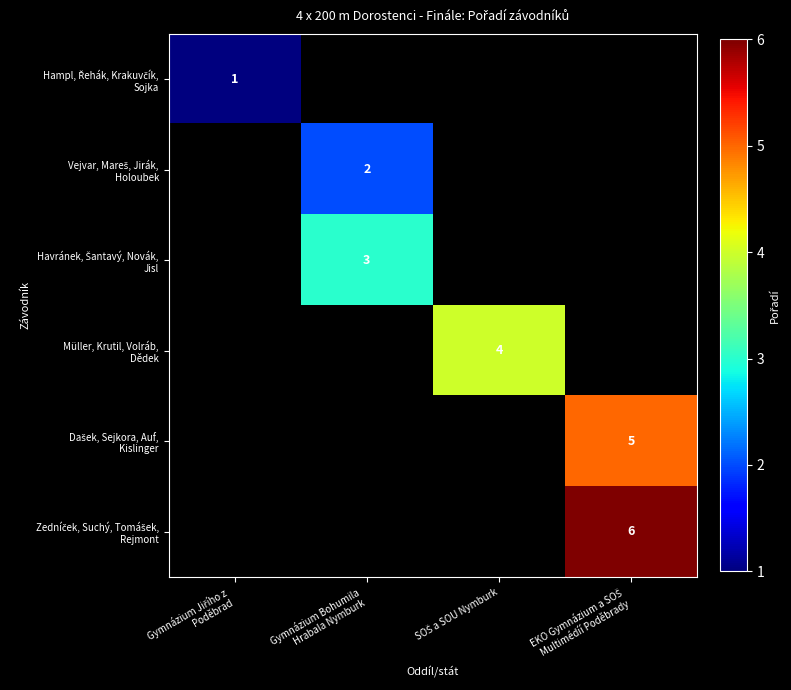

At which label does Hampl, Řehák, Krakuvčík, Sojka reach its minimum?

Gymnázium Jiřího z Poděbrad